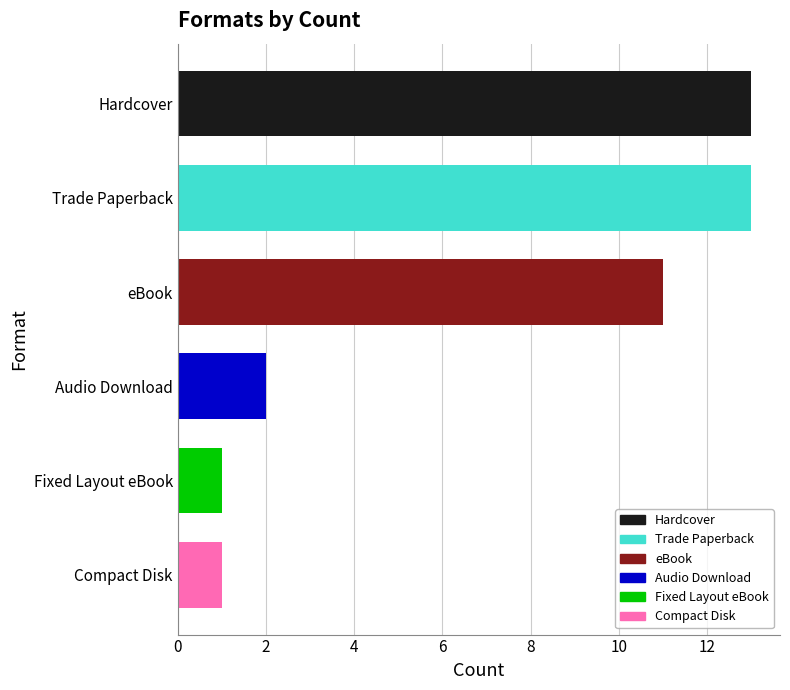

Reading top to bottom, transcribe all the data shown in this chart.

13	13	11	2	1	1